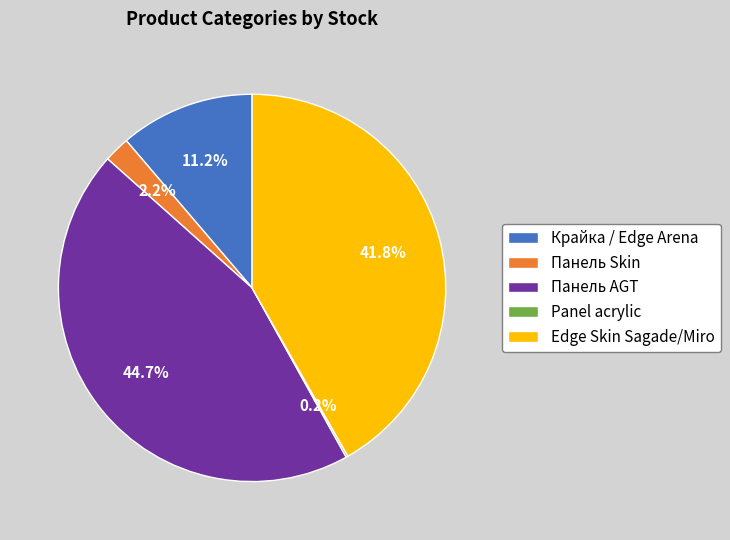

What is the largest slice in the pie chart?

Панель AGT